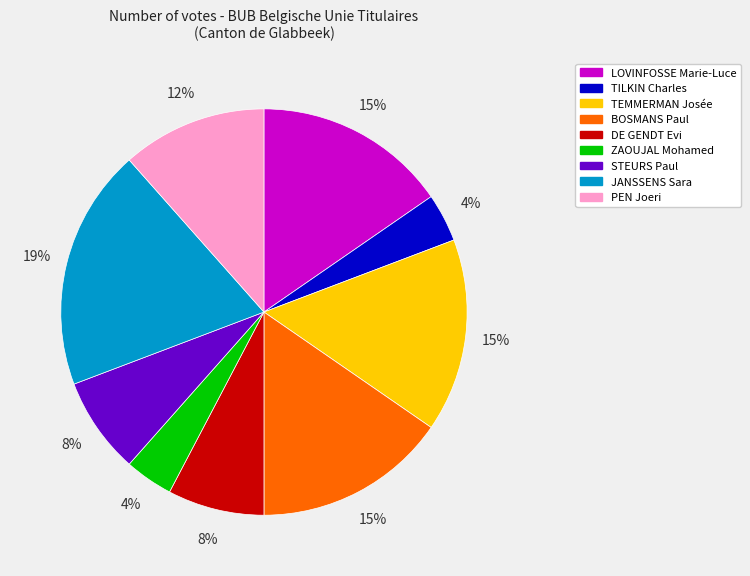

Which category has the biggest portion of the pie?

JANSSENS Sara